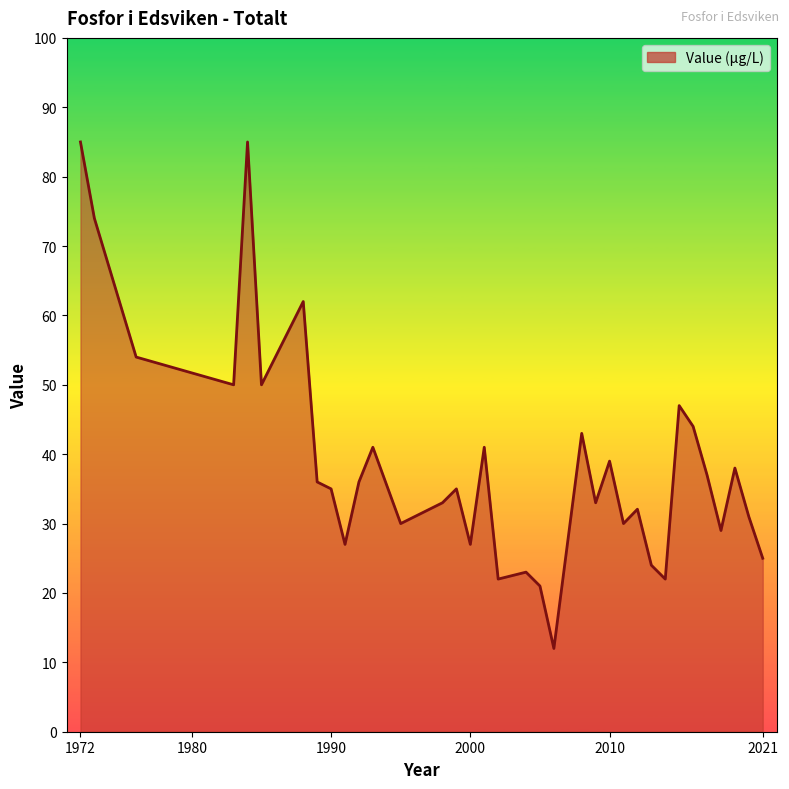

What is the maximum value shown in the chart?

85.0